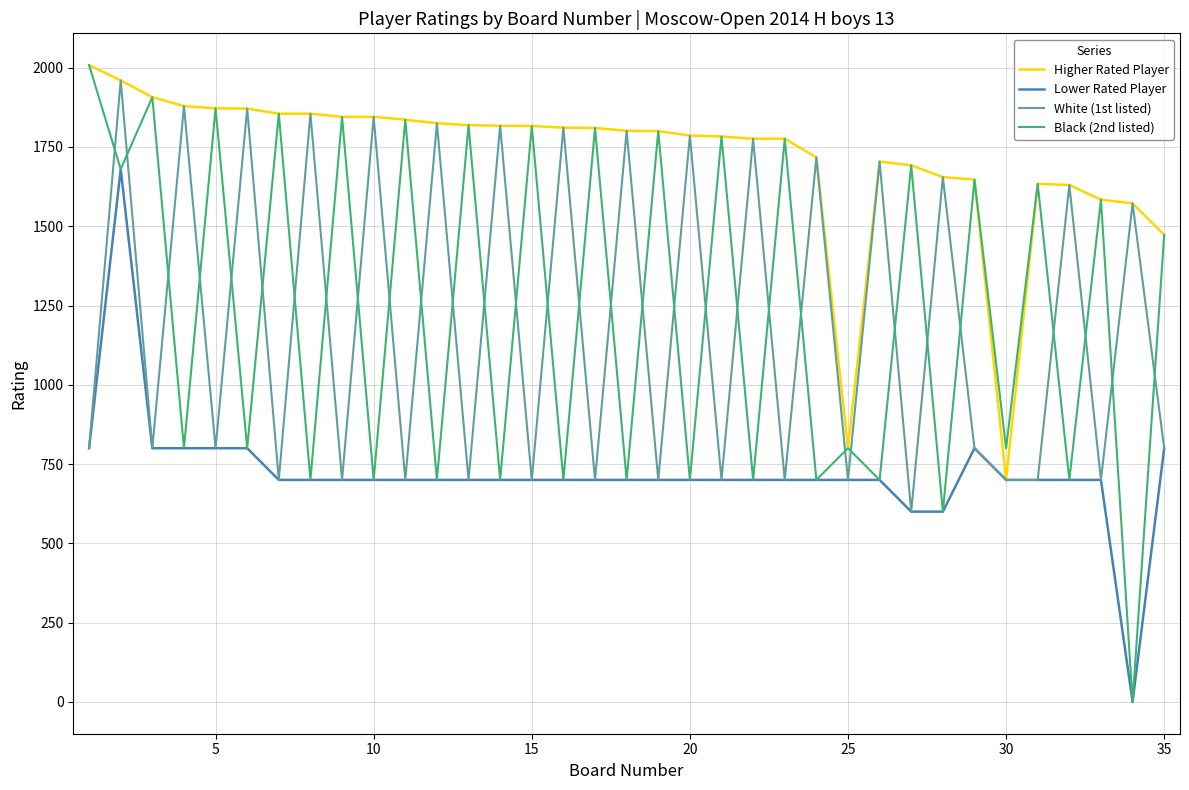

After their last crossing, which series has the higher values: White (1st listed) or Black (2nd listed)?

Black (2nd listed)